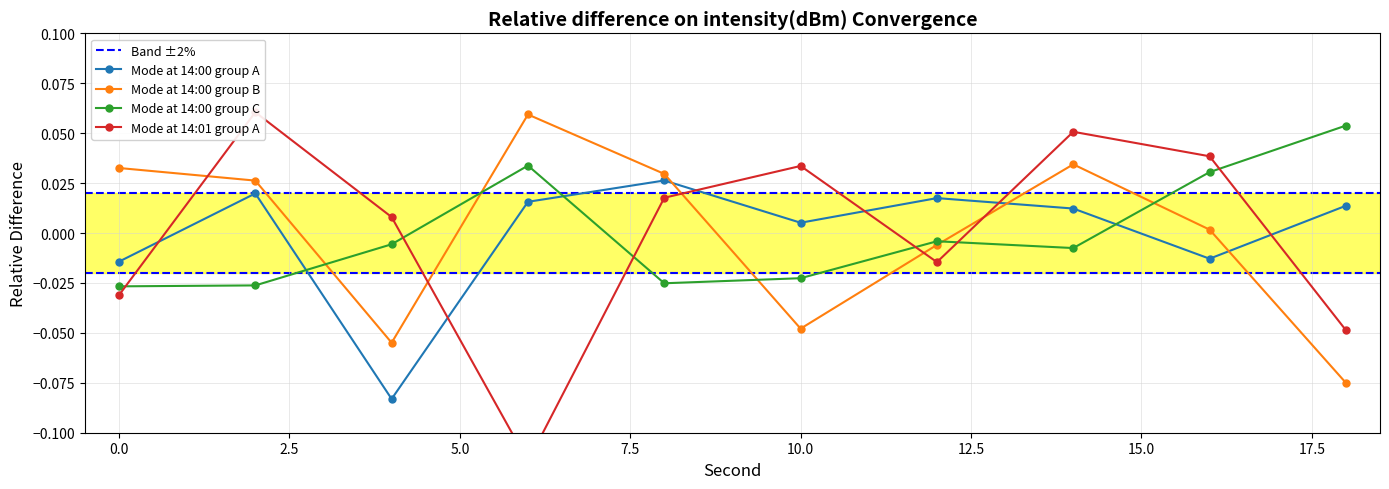

How many categories are shown in the chart?

10